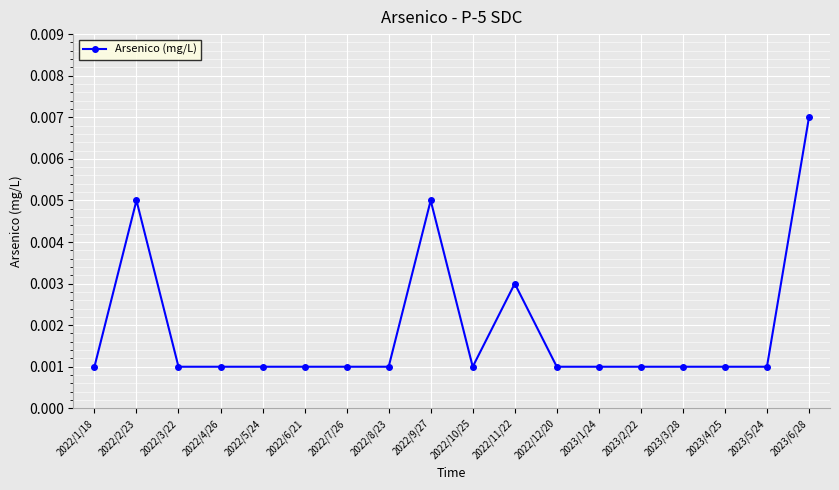

Which has a higher value, 2022/6/21 or 2023/6/28?

2023/6/28